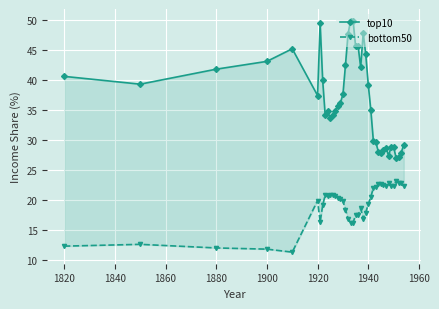

Which series has the largest total across all categories?

top10